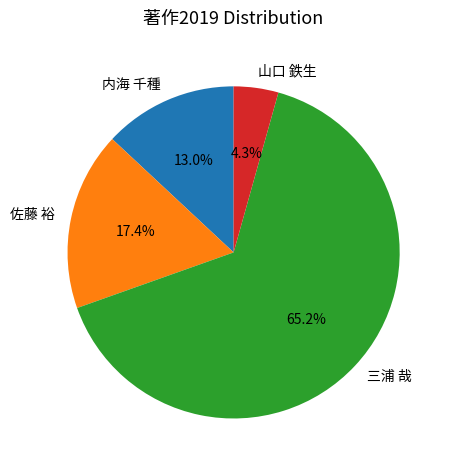

How many segments does this pie chart have?

4